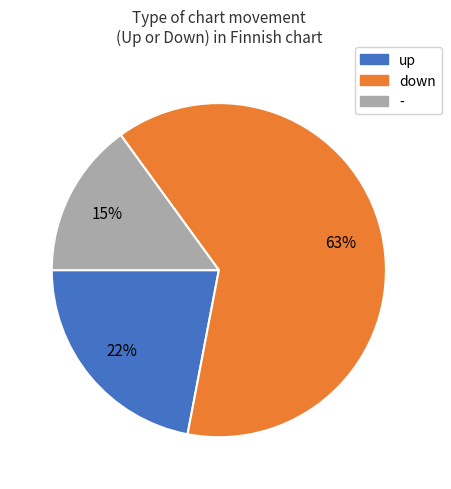

To the nearest percent, what is the average slice percentage?

33%